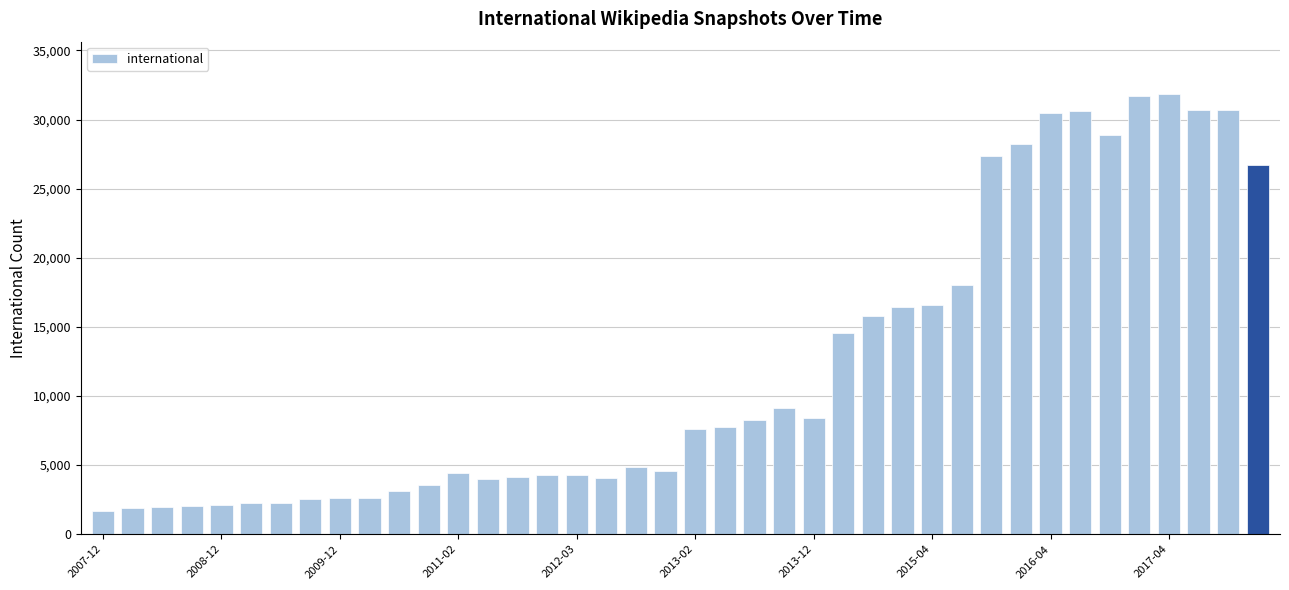

What is the sum of all values?

483305